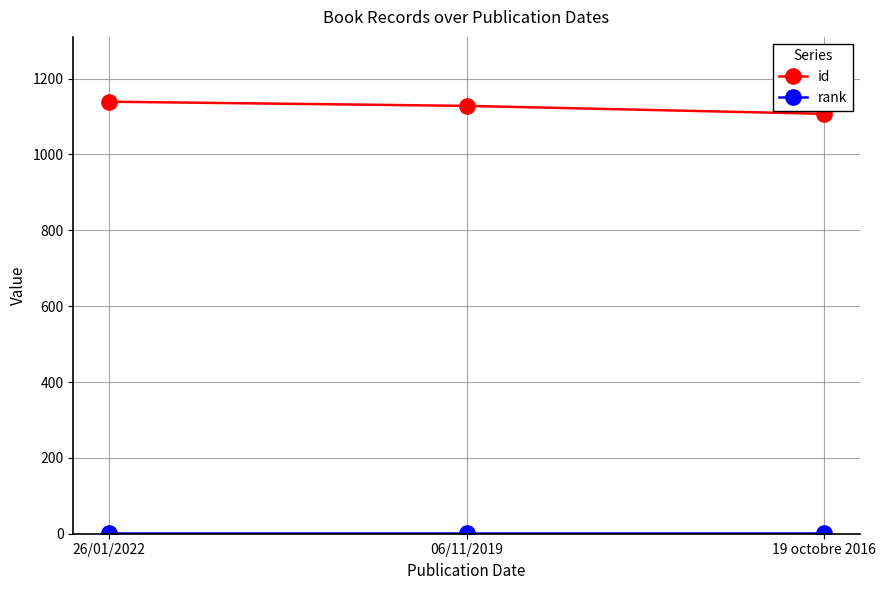

What is the greatest value displayed?

1139